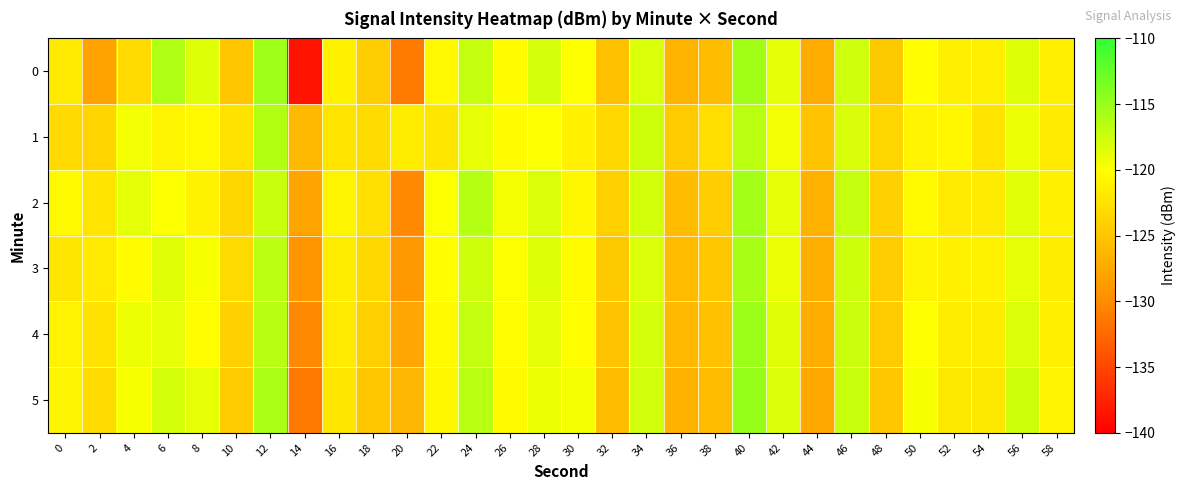

Count the number of categories in the chart.

30